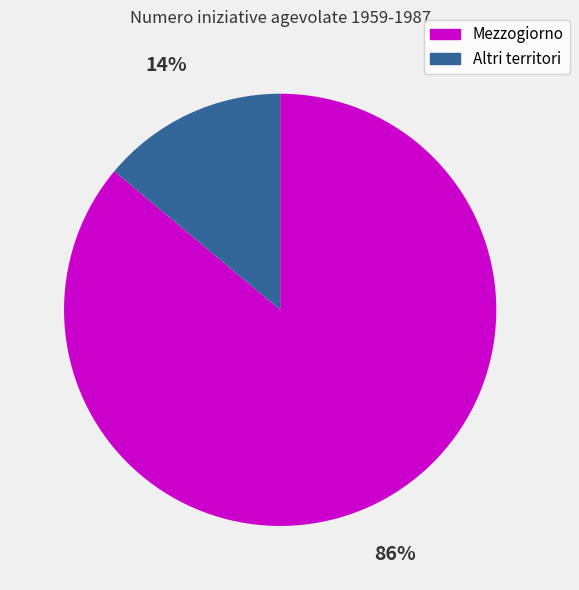

Is the sum of Mezzogiorno and Altri territori greater than half?

Yes